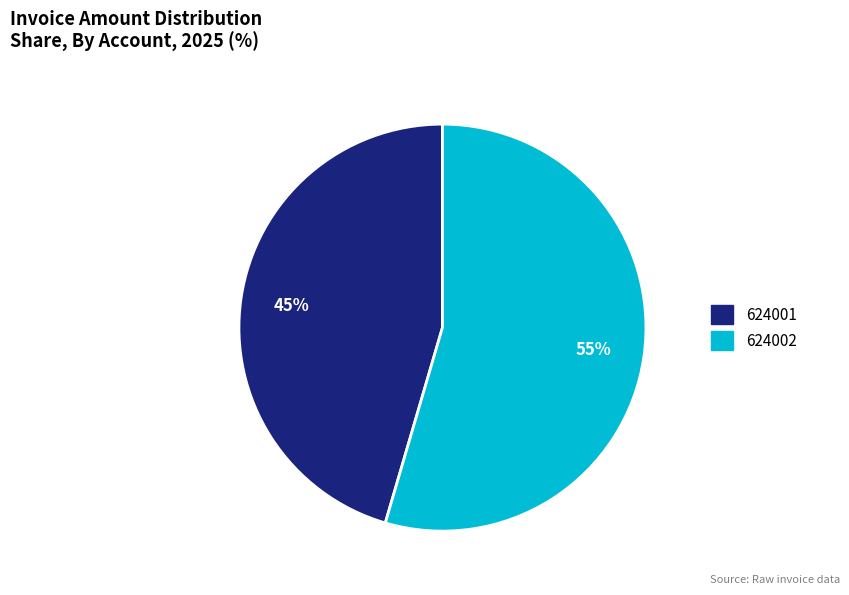

Between 624002 and 624001, which is larger?

624002